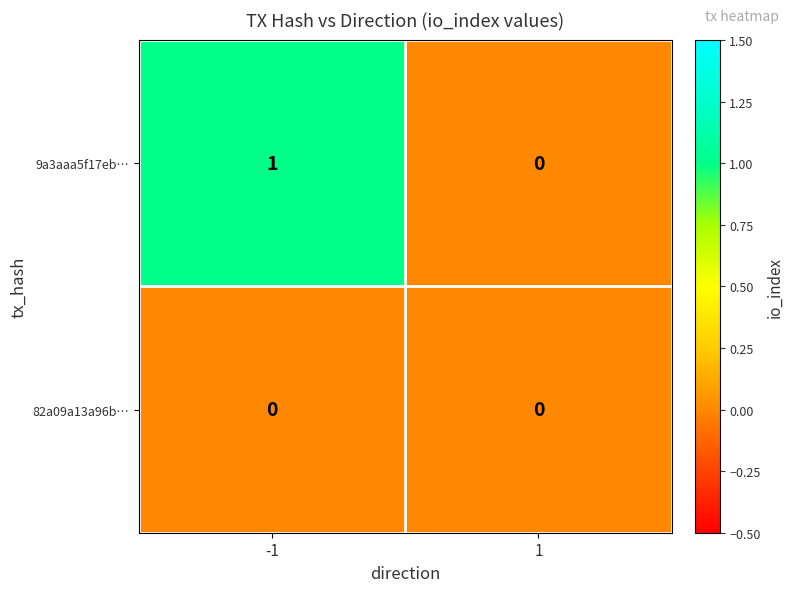

Is it true that 9a3aaa5f17eb… equals 0 at -1?

False